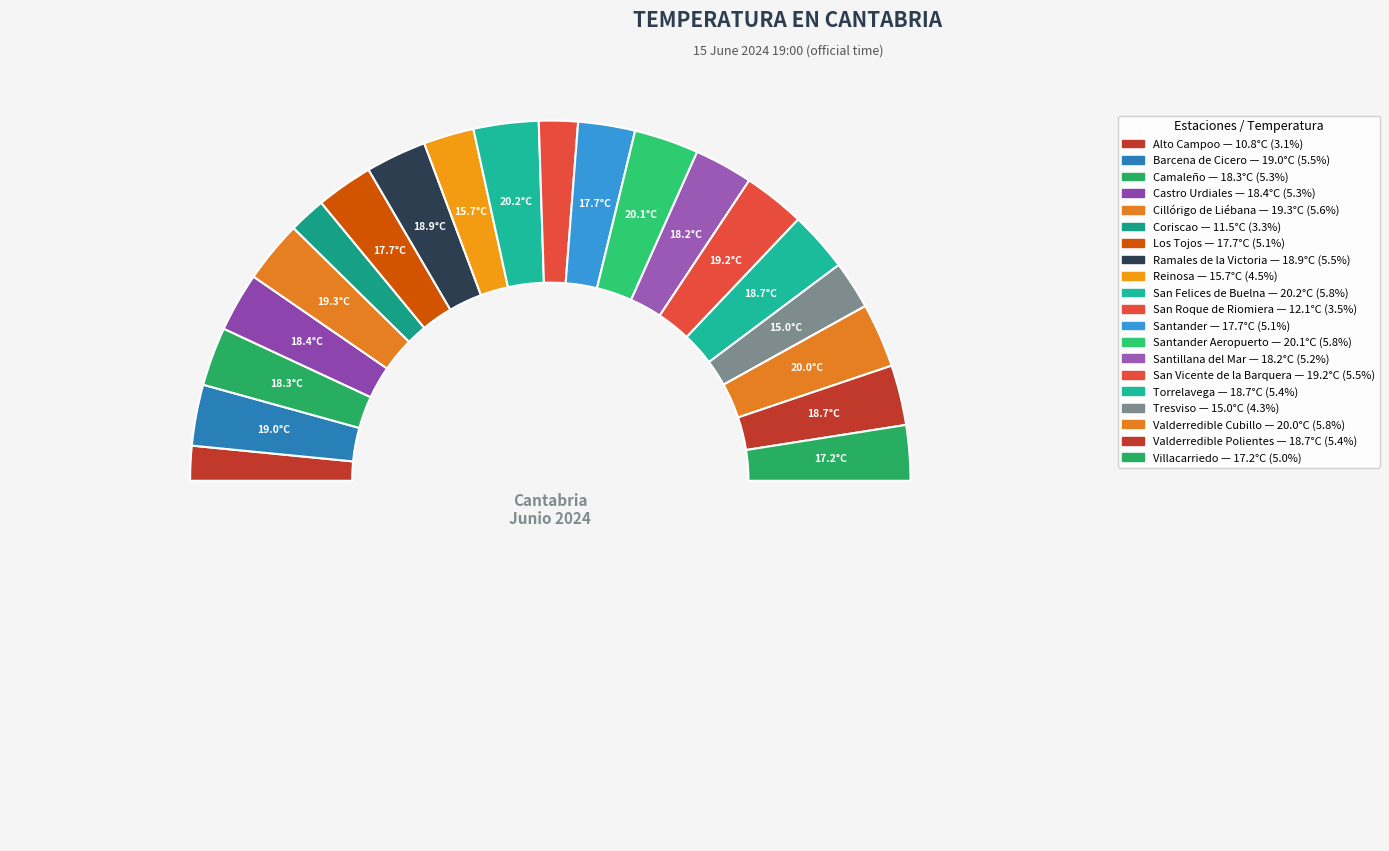

Which category has the smallest portion of the pie?

Alto Campoo